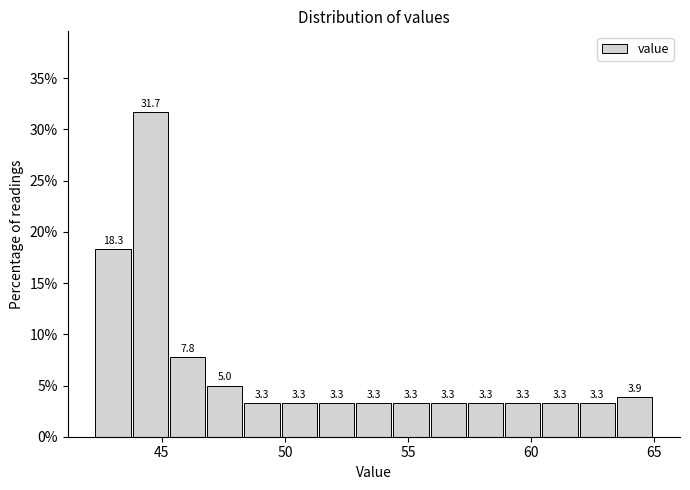

Read against the x-axis, roughly where is the centre of the tallest bar?

44.5